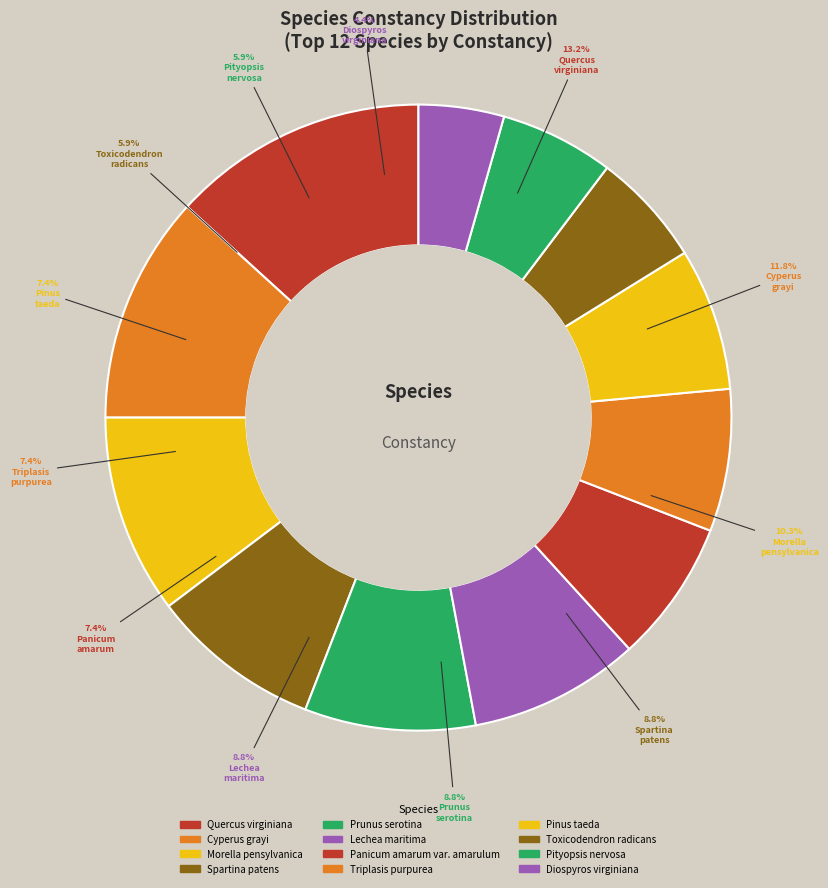

What portion of the pie excludes Quercus virginiana?

86.8%